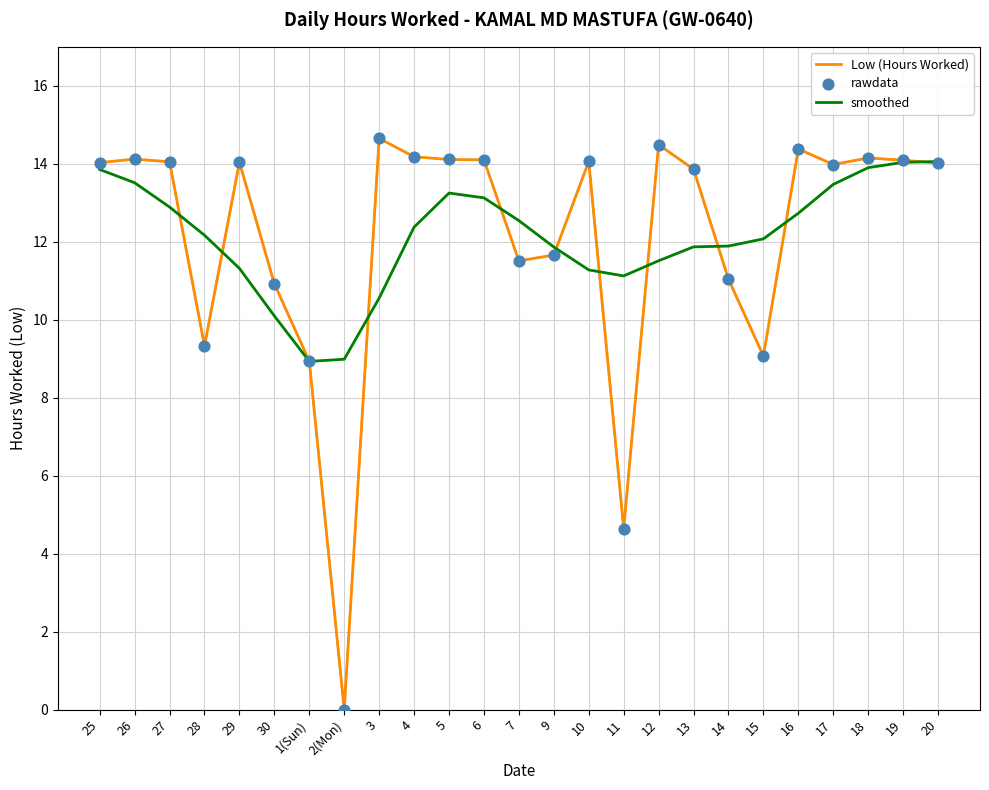

Which series has the widest spread of values?

Low (Hours Worked)